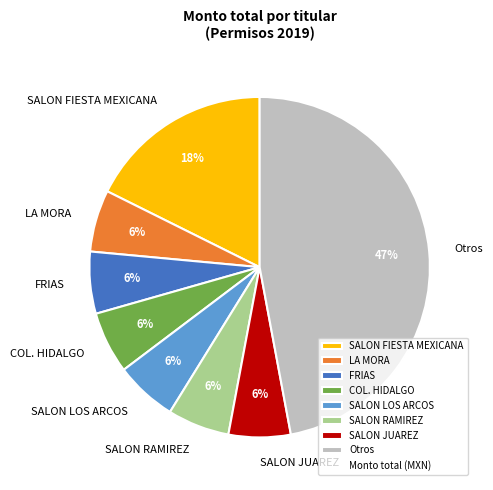

What is the ratio of the value at FRIAS to the value at COL. HIDALGO?

1.0